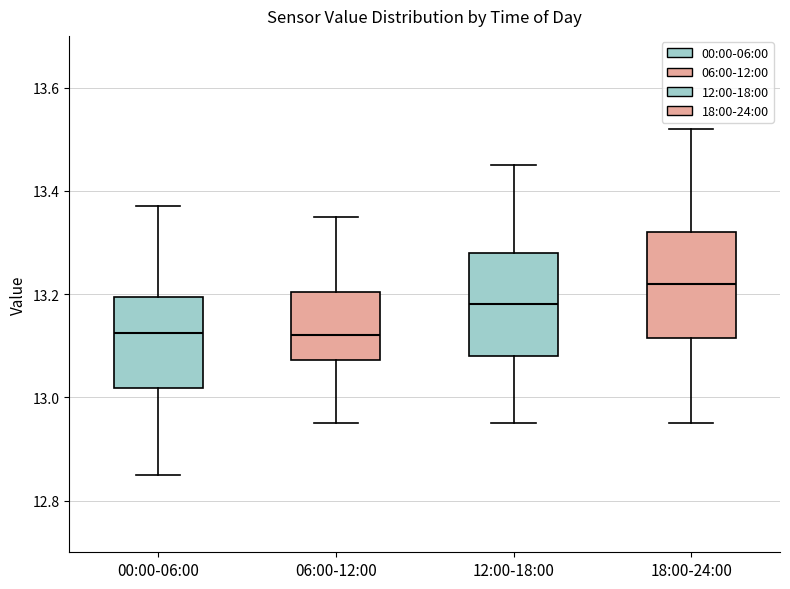

Where does the upper whisker of the box for 00:00-06:00 end on the y-axis? The values are not printed on the chart, so give them approximately, as read against the axis.

13.38